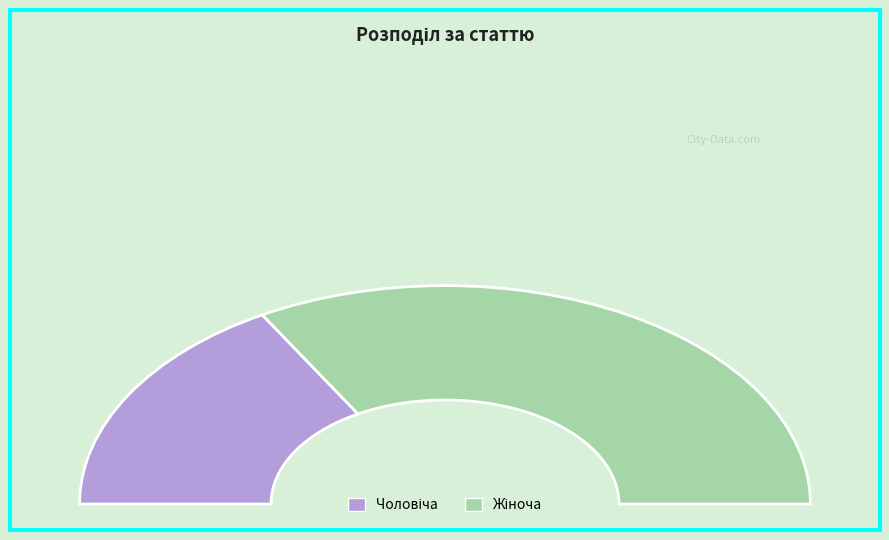

Is there a majority slice in this chart?

Yes